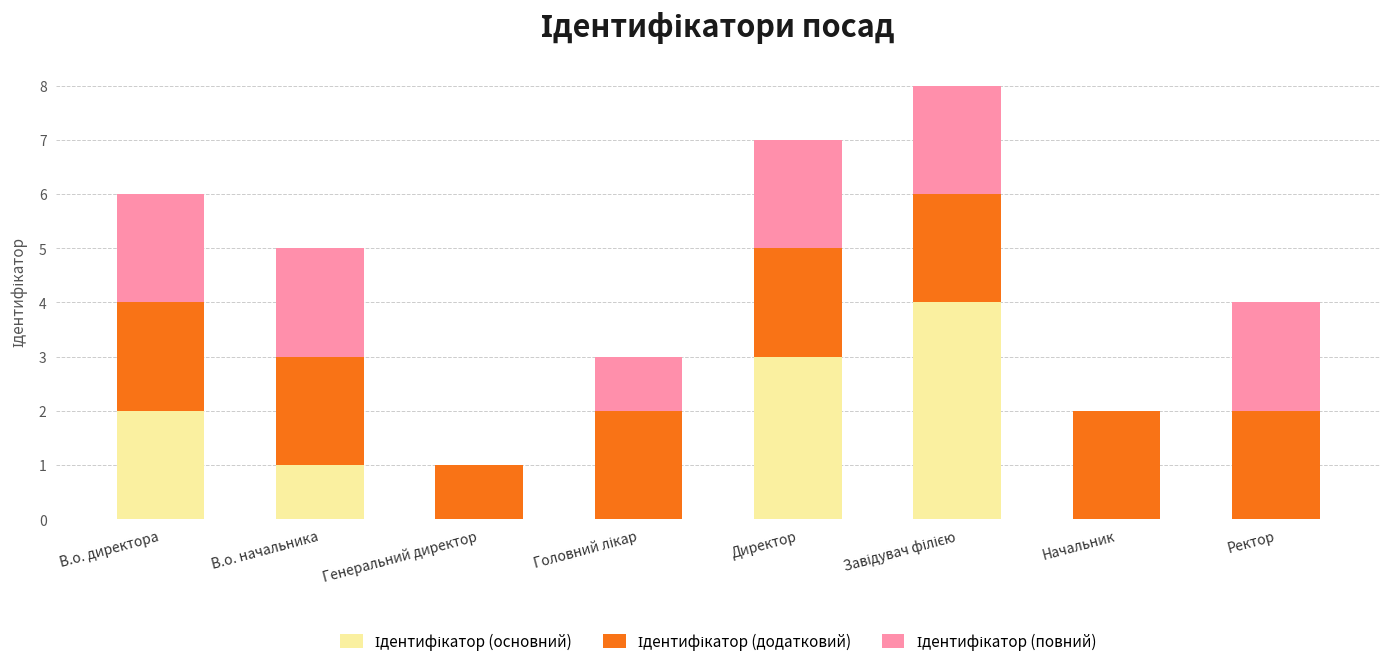

What is the total value across all series at Ректор?

4